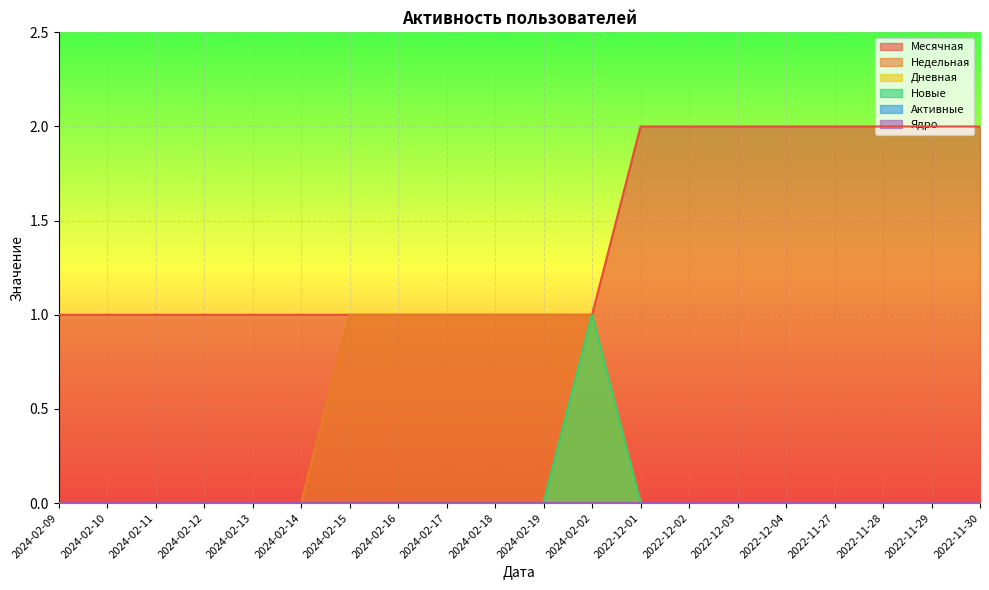

At which label does Дневная reach its minimum?

2024-02-09